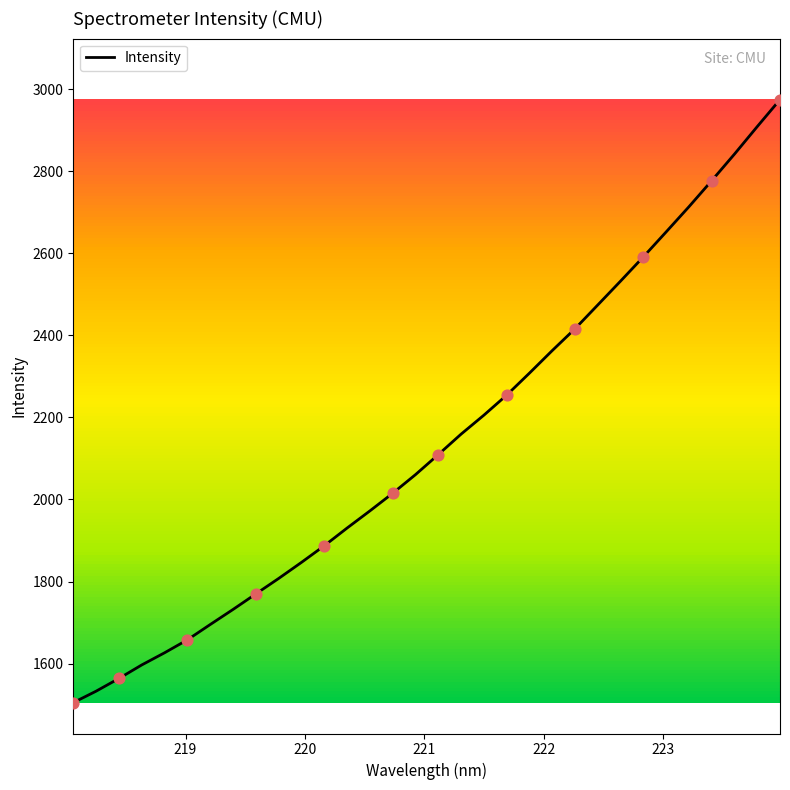

What is the maximum value shown in the chart?

2974.8